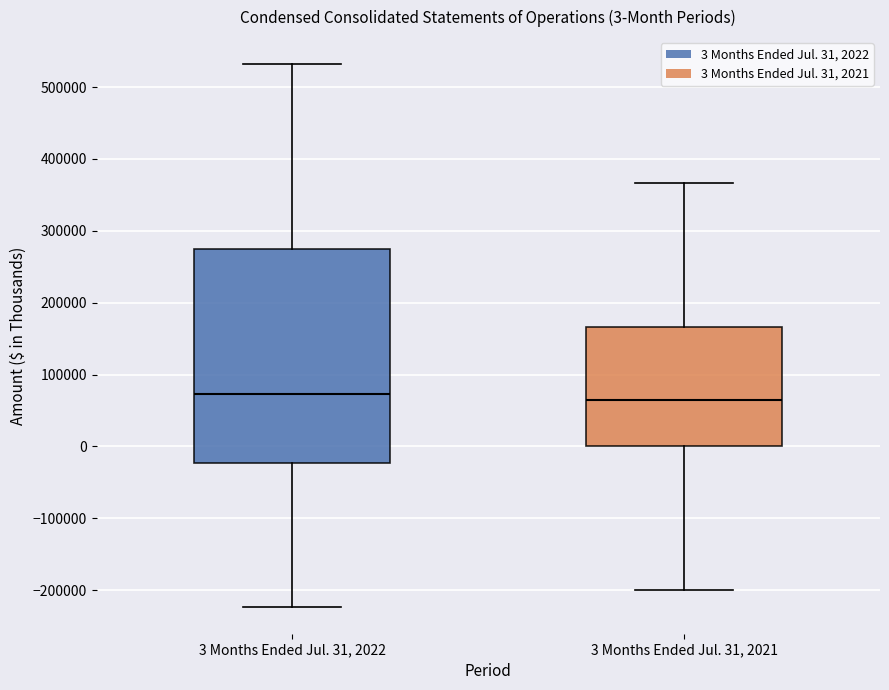

Comparing the boxes themselves (not the whiskers), which one is the tallest?

3 Months Ended Jul. 31, 2022